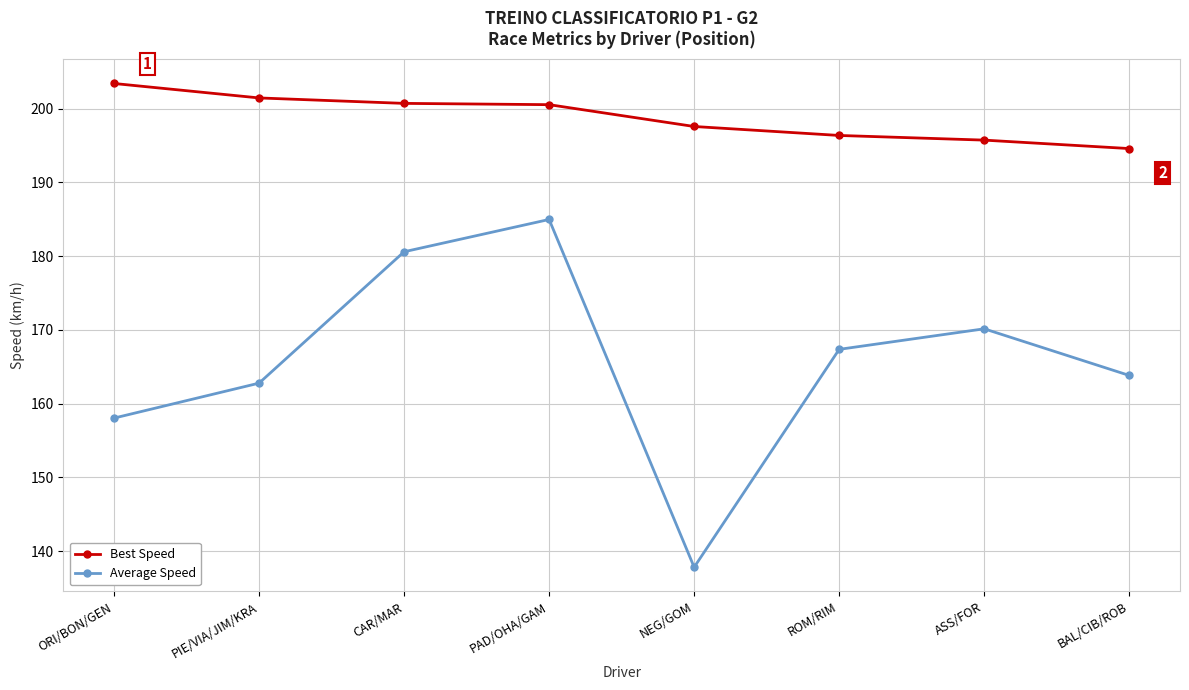

At ASS/FOR, list the series in order from smallest to largest.

Average Speed, Best Speed